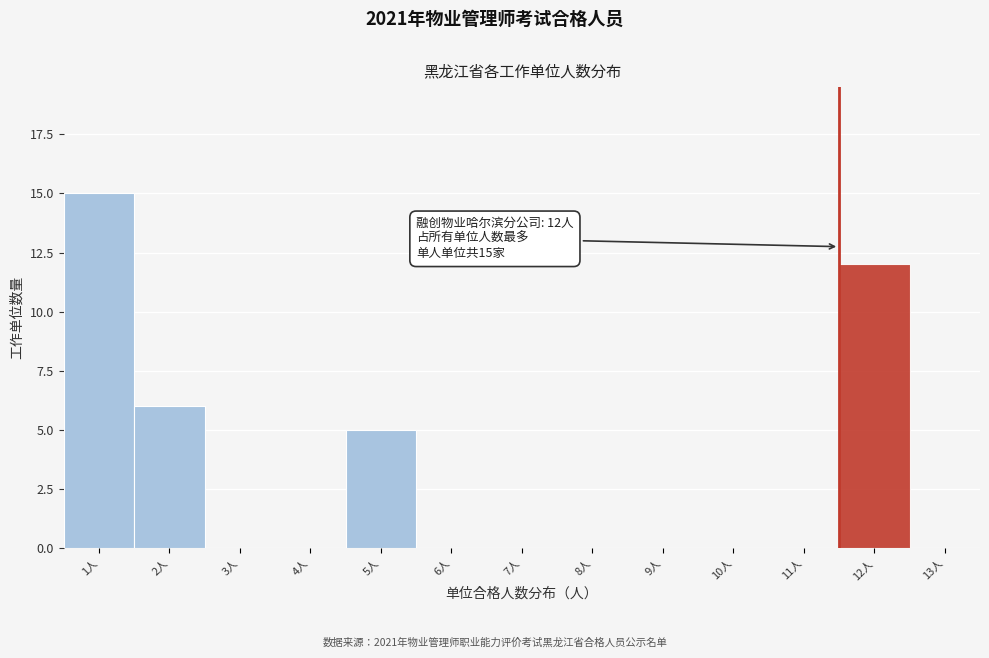

Reading right to left, what are all the values shown in this chart?

13人=0	12人=12	11人=0	10人=0	9人=0	8人=0	7人=0	6人=0	5人=5	4人=0	3人=0	2人=6	1人=15